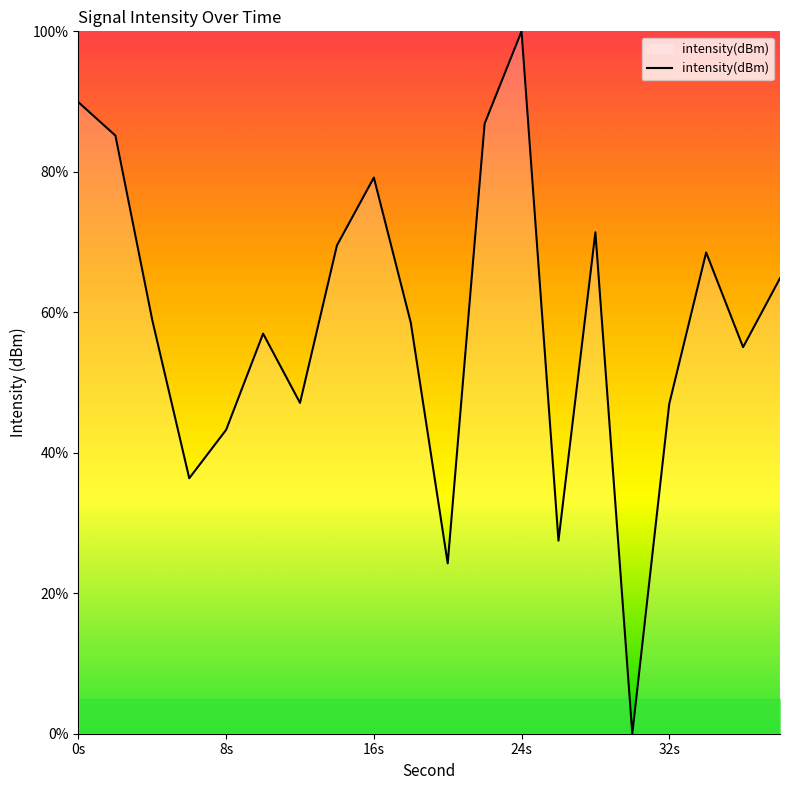

What is the greatest value displayed?

100.0